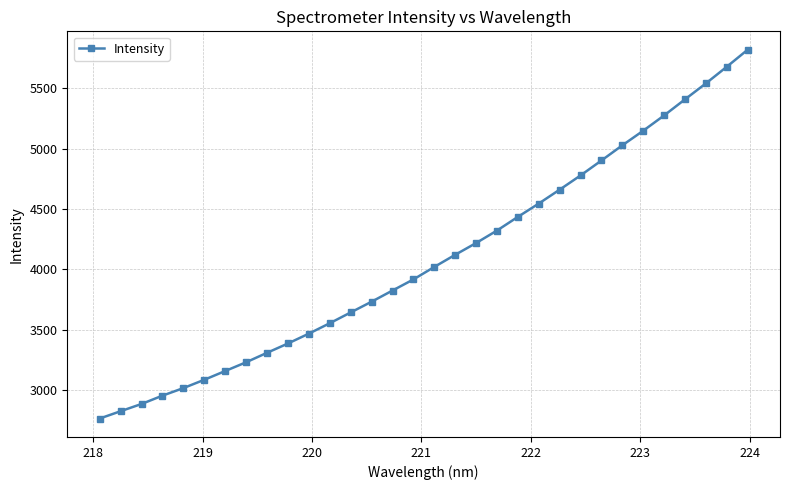

What is the greatest value displayed?

5819.8